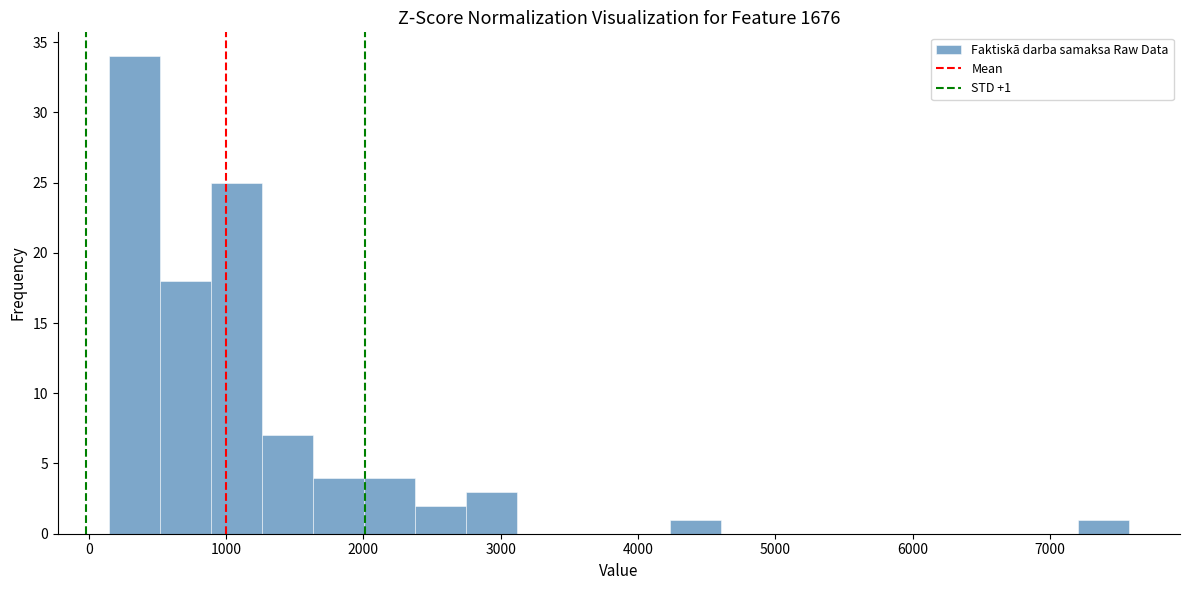

Read against the x-axis, roughly where is the centre of the tallest bar?

300